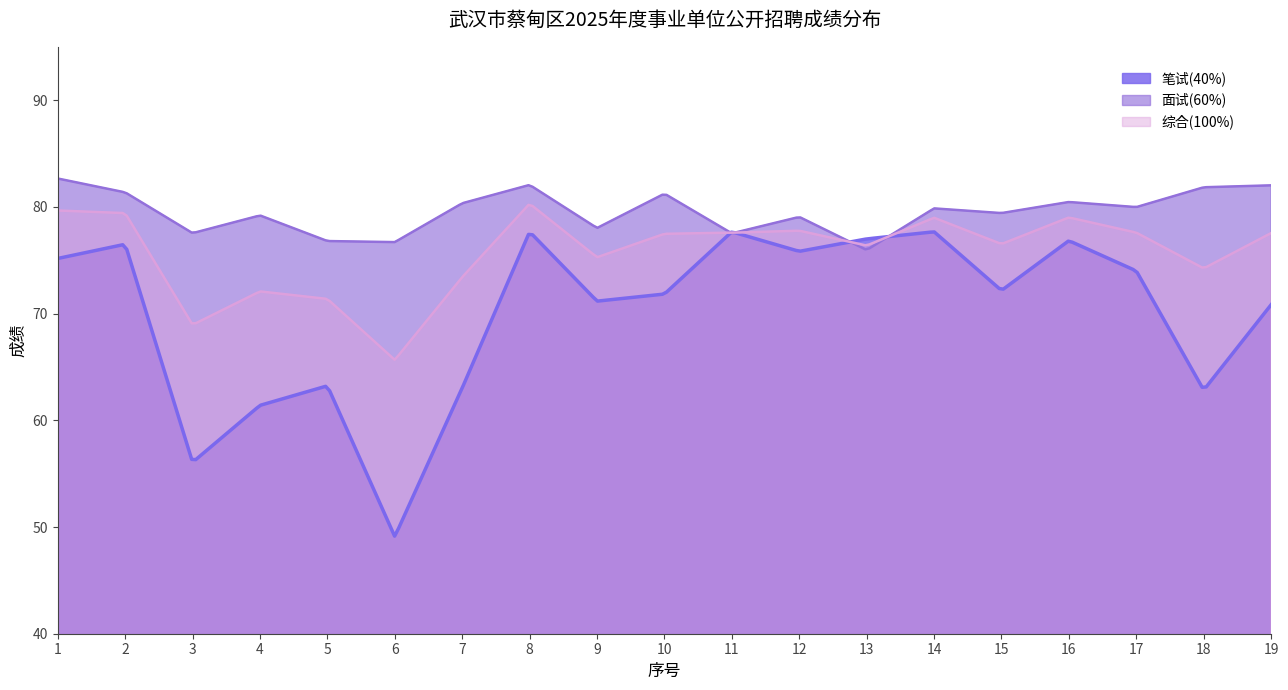

List the series in order of their overall mean, lowest first.

笔试(40%), 综合(100%), 面试(60%)